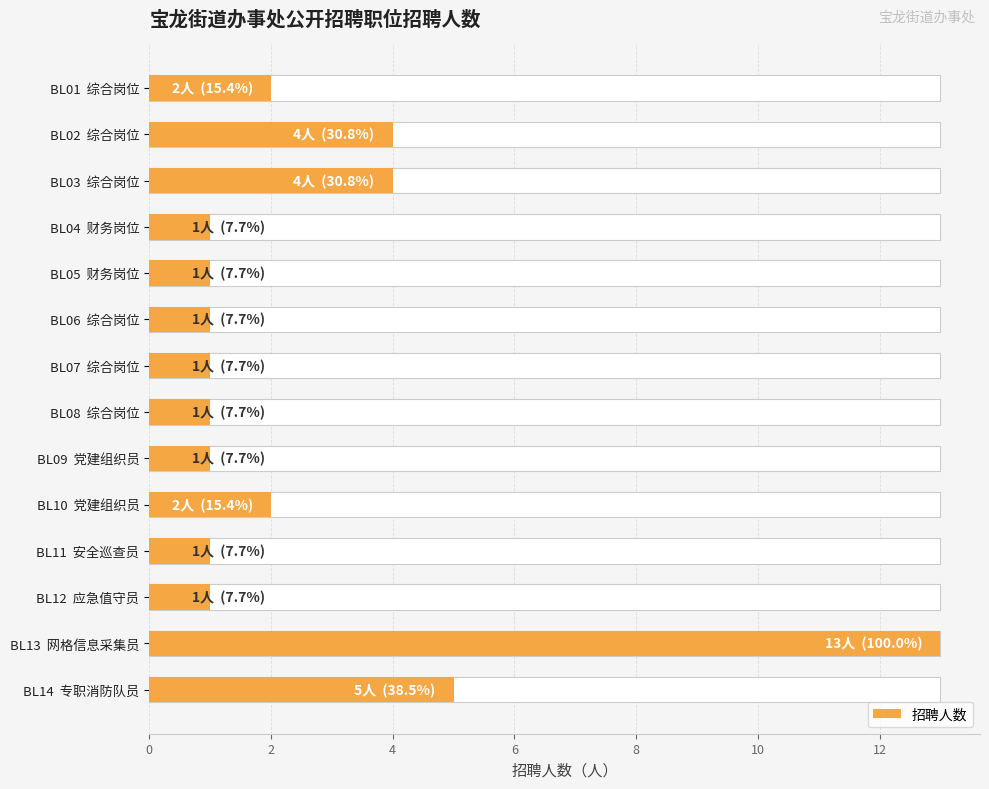

What is the smallest value displayed?

1